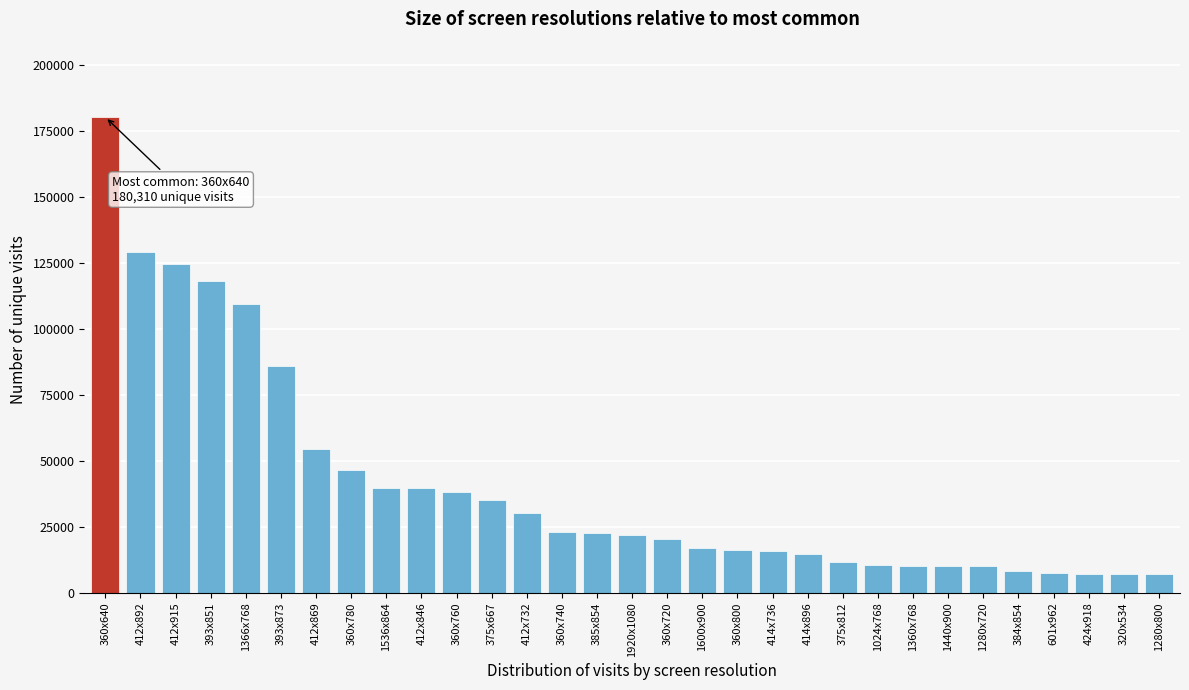

Between 360x640 and 412x846, which is larger?

360x640